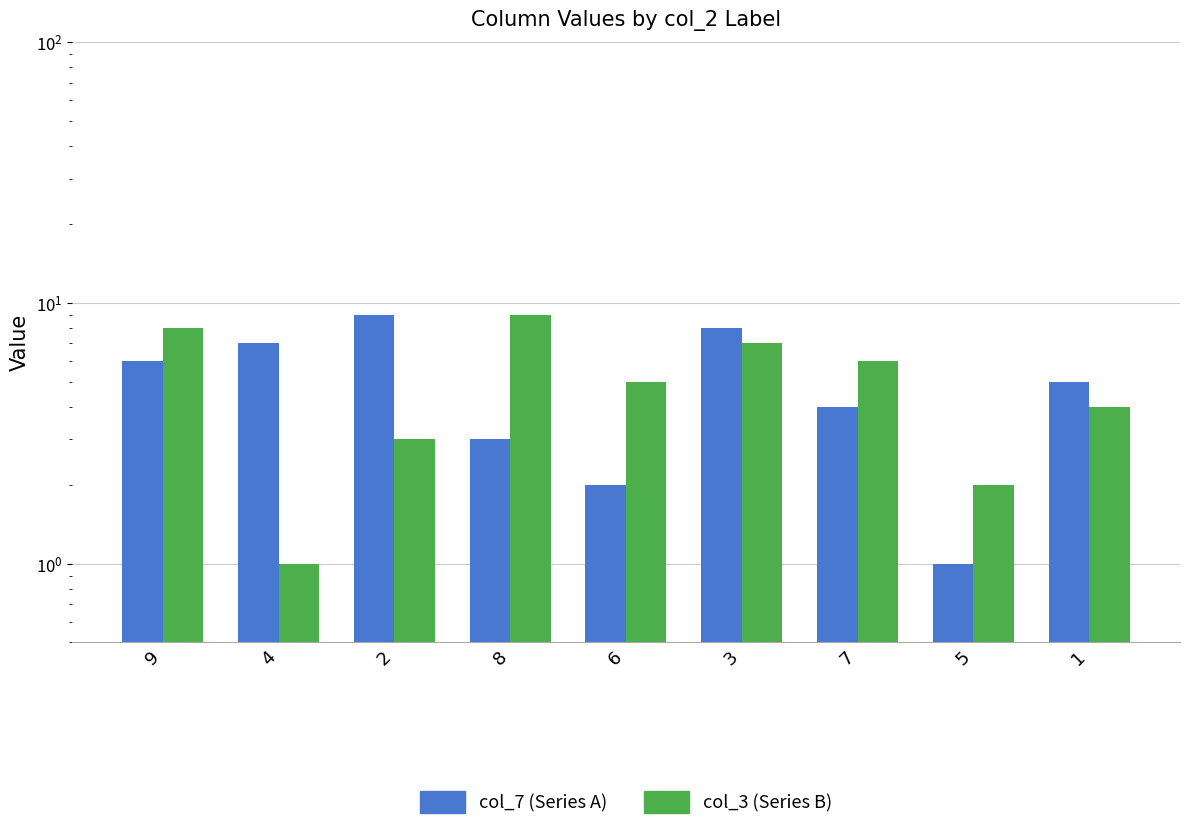

What is the difference between the col_3 (Series B) values at 3 and 8?

2